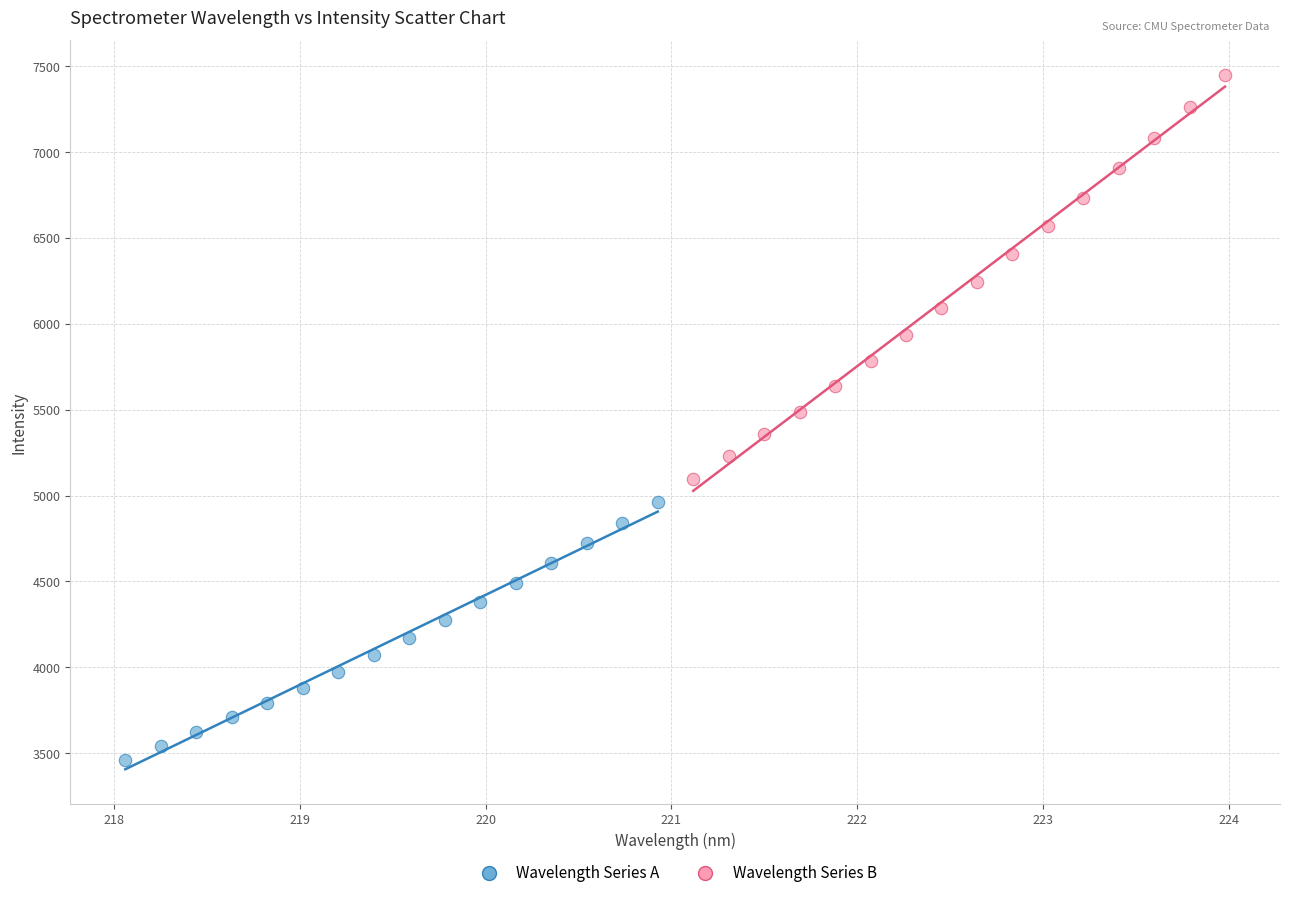

What are all the series names shown in the legend?

Wavelength Series A, Wavelength Series B